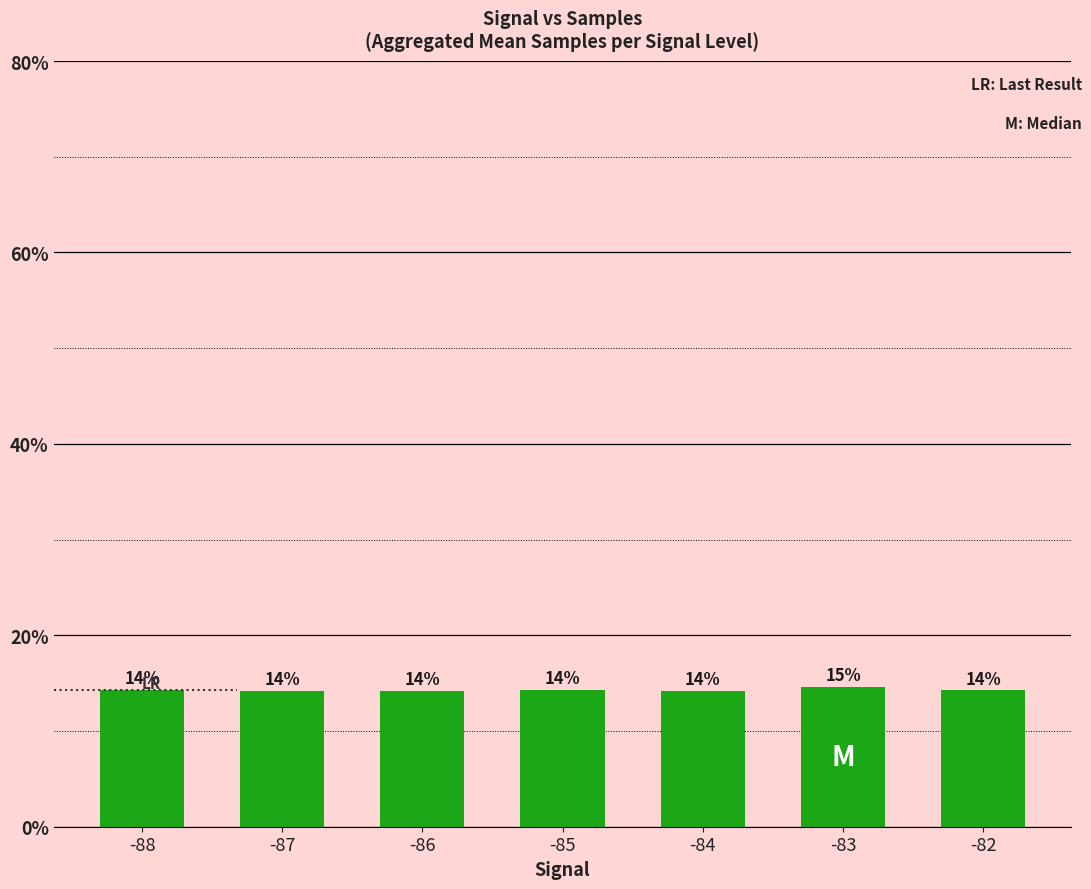

Reading left to right, transcribe all the data shown in this chart.

-88=14.3	-87=14.2	-86=14.2	-85=14.3	-84=14.2	-83=14.6	-82=14.2